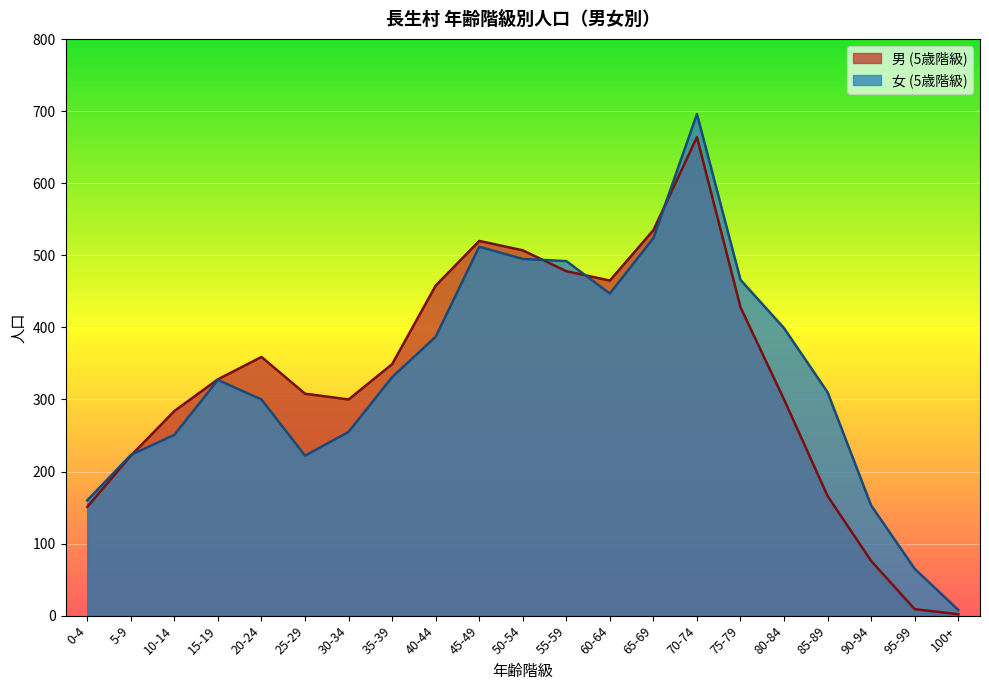

True or false: 男 (5歳階級) has more than 0 points higher than both neighbors.

True